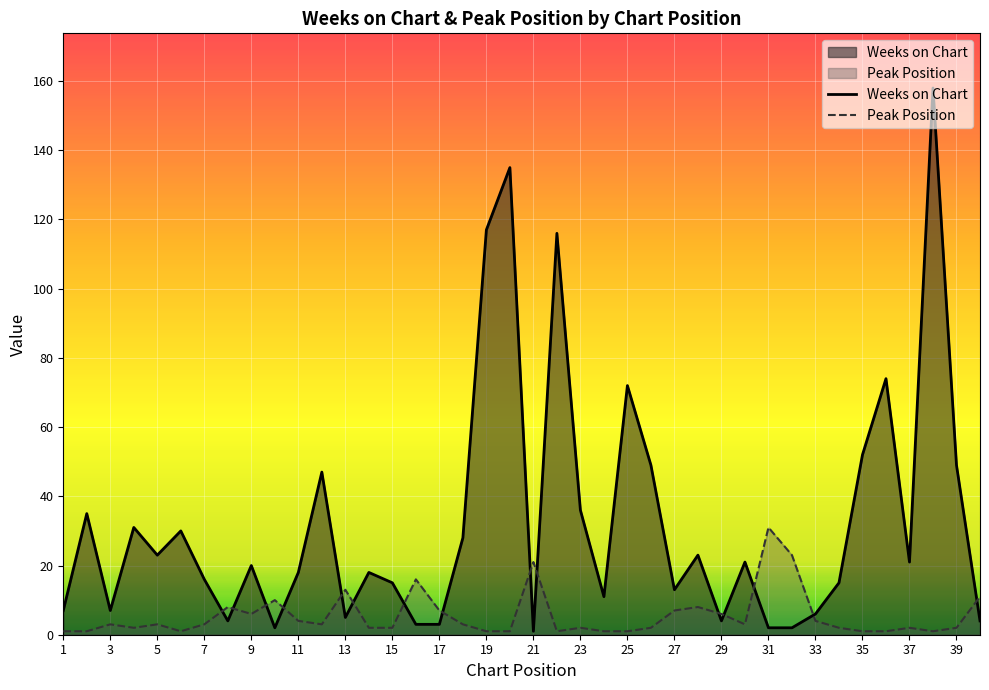

Is it true that Weeks on Chart equals 14 at 37?

False